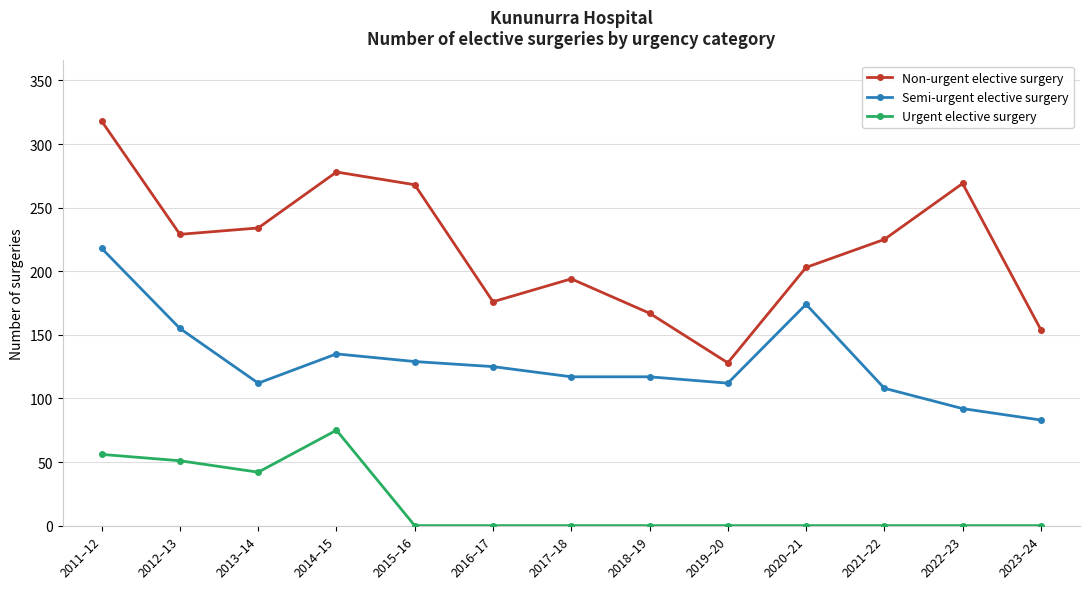

At which category is the sum across all series the highest?

2011–12